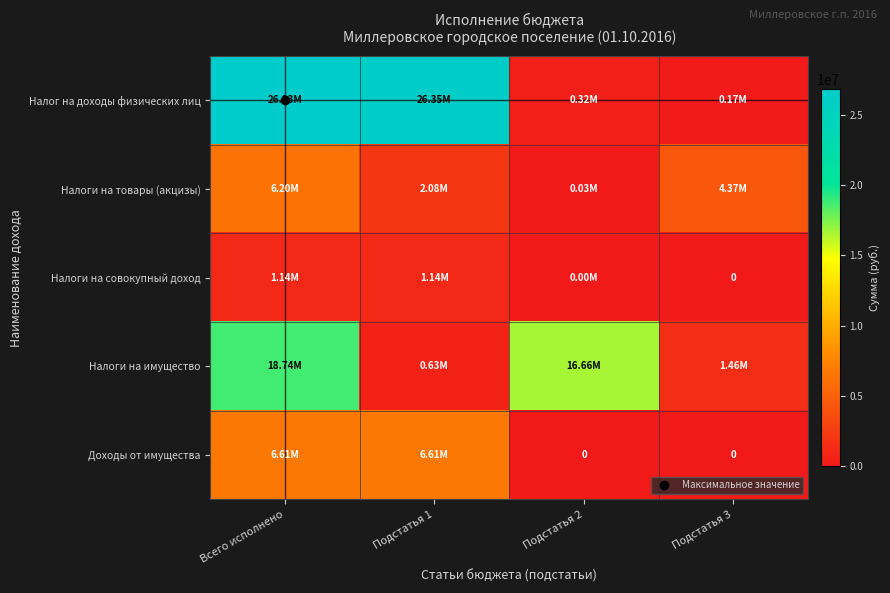

What is the difference between the maximum and minimum values in the Налоги на совокупный доход series?

1138917.8